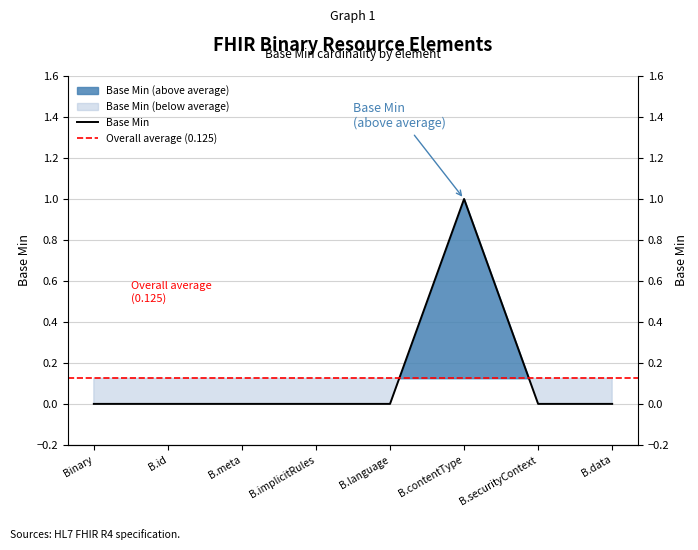

What position from the right is B.implicitRules?

5